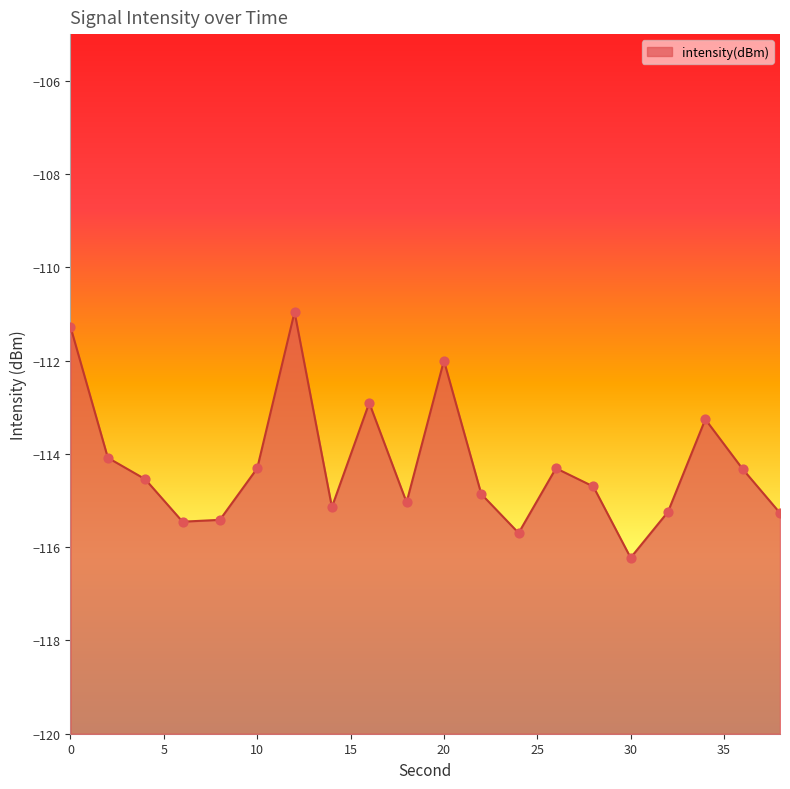

Which has a higher value, 4 or 30?

4